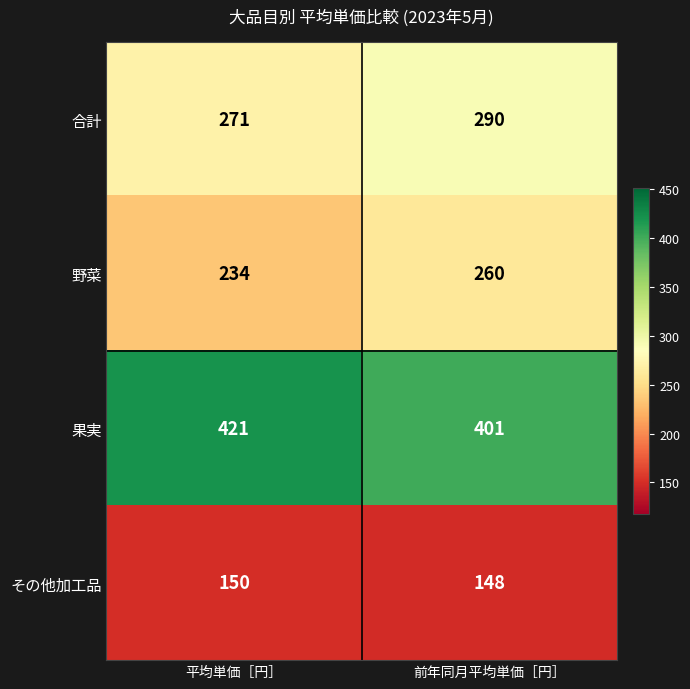

Which category has the highest value in the 果実 series?

平均単価［円］